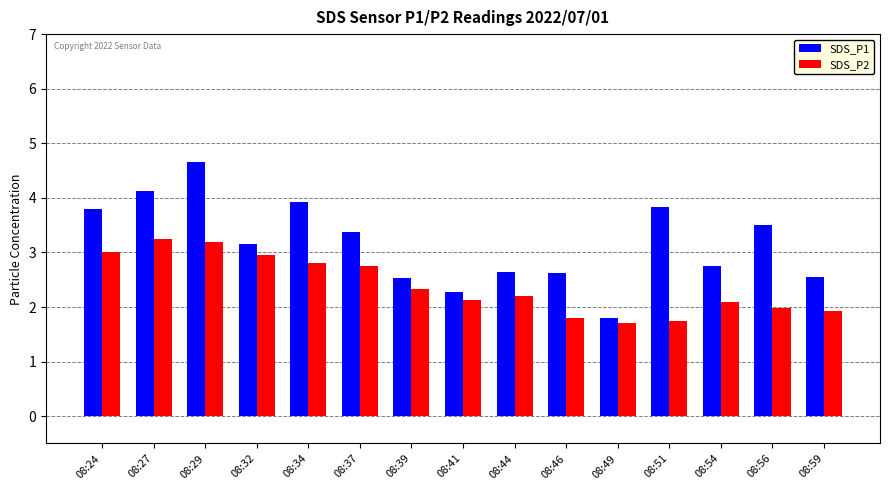

List the series in order of their peak value, lowest first.

SDS_P2, SDS_P1